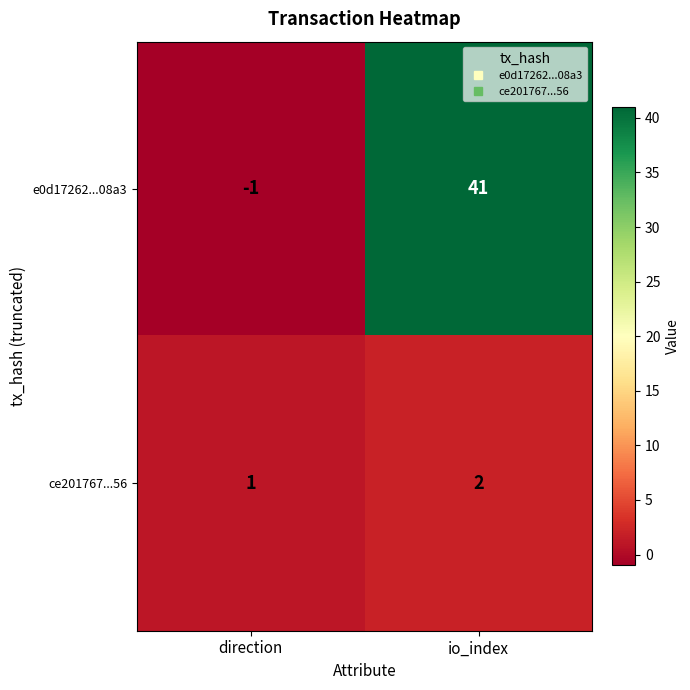

Reading left to right, transcribe all the data shown in this chart.

e0d17262...08a3: direction=-1	io_index=41
ce201767...56: direction=1	io_index=2